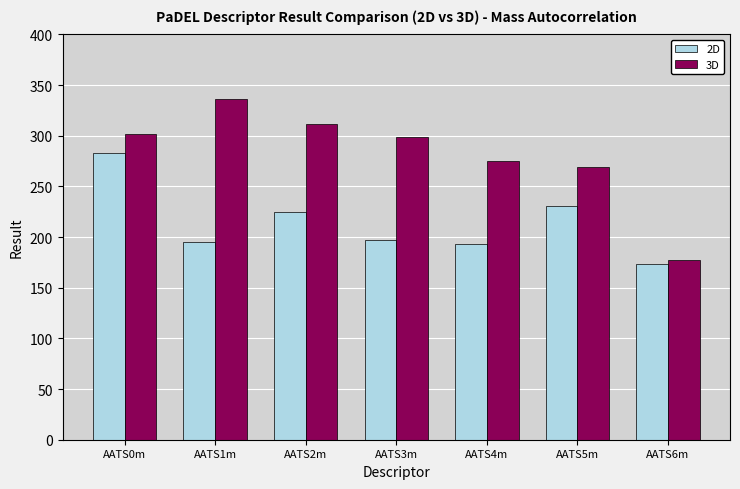

How many distinct data groups are displayed?

2